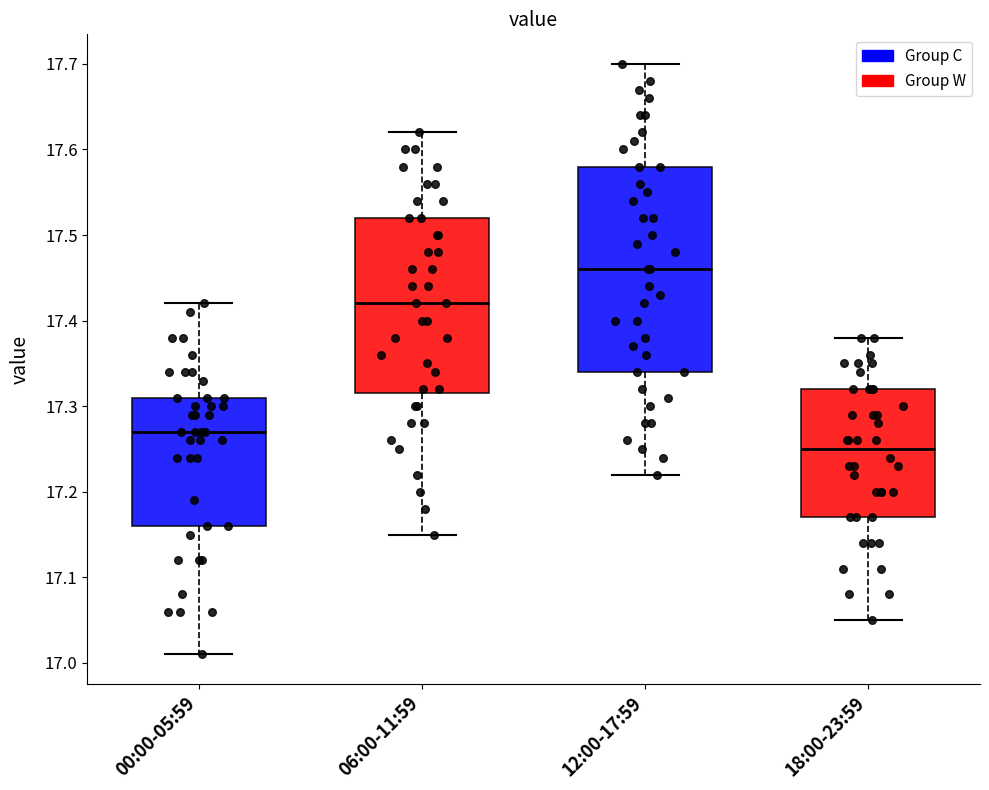

Where does the median line of the box for 12:00-17:59 sit on the y-axis? The values are not printed on the chart, so give them approximately, as read against the axis.

17.46